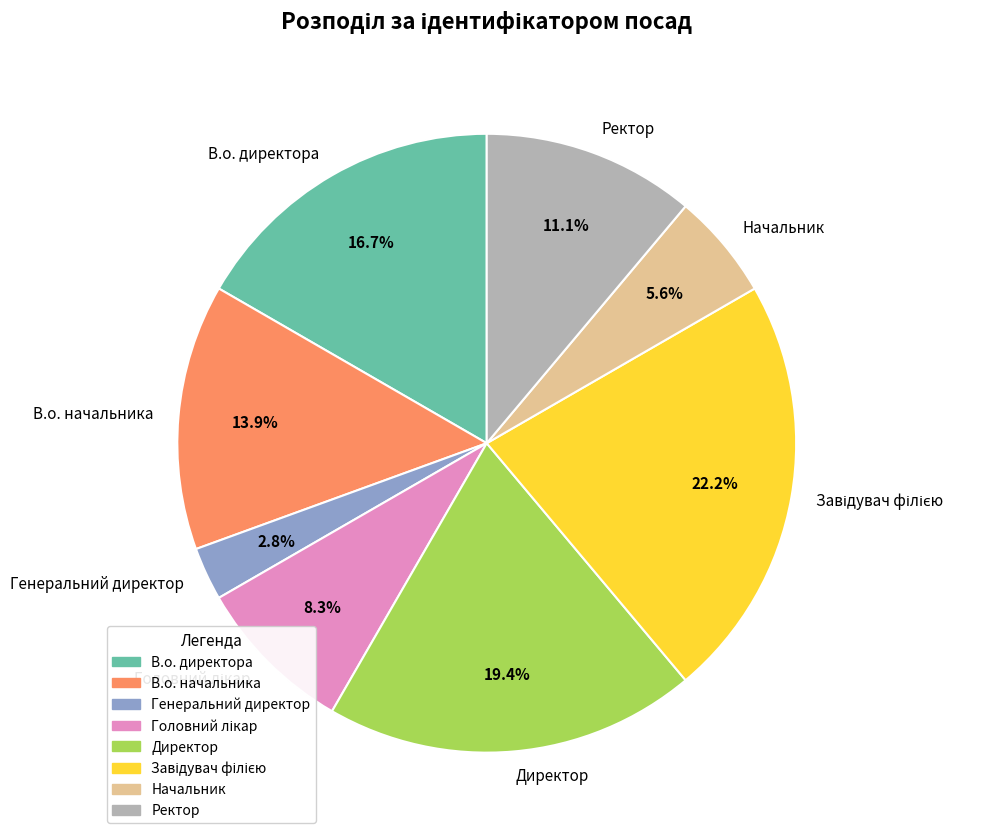

Which has a higher value, Генеральний директор or Директор?

Директор